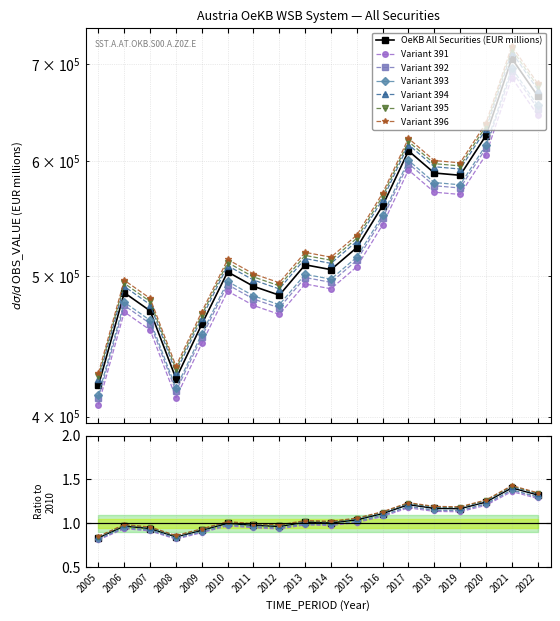

Is it true that the value at 2014 is 0.4?

False